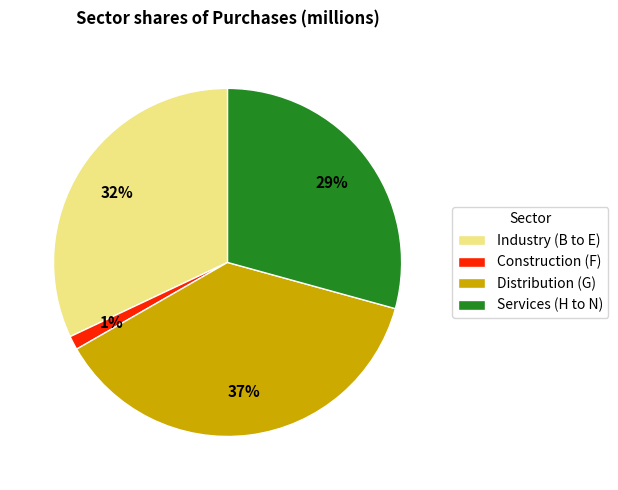

True or false: Industry (B to E) accounts for 47% of the total.

False